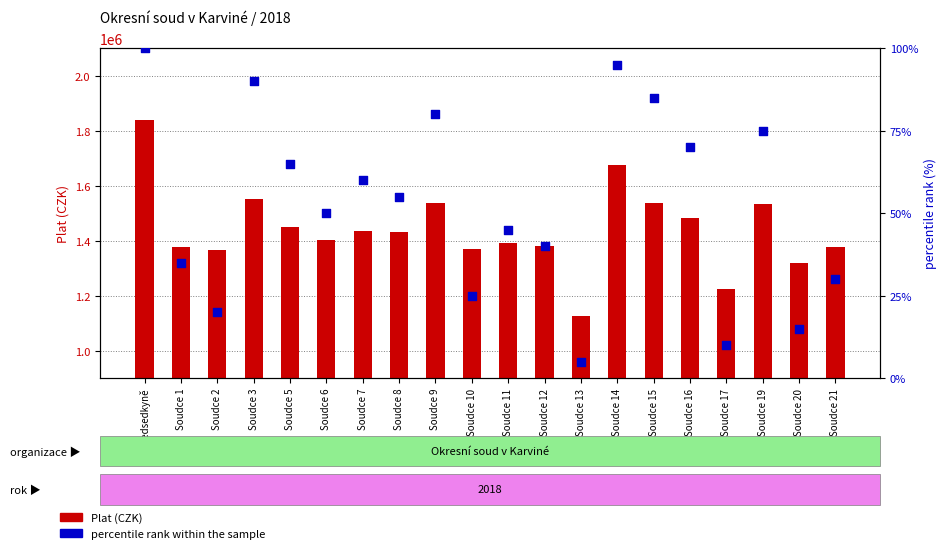

Which series reaches the minimum Y coordinate?

percentile rank within the sample